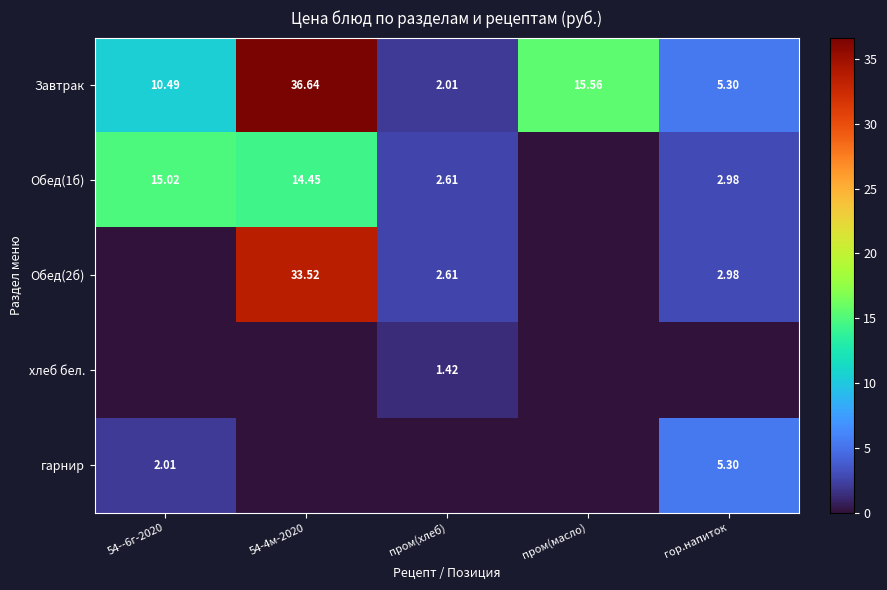

The value of Завтрак at пром(хлеб) is 2.8. True or false?

False